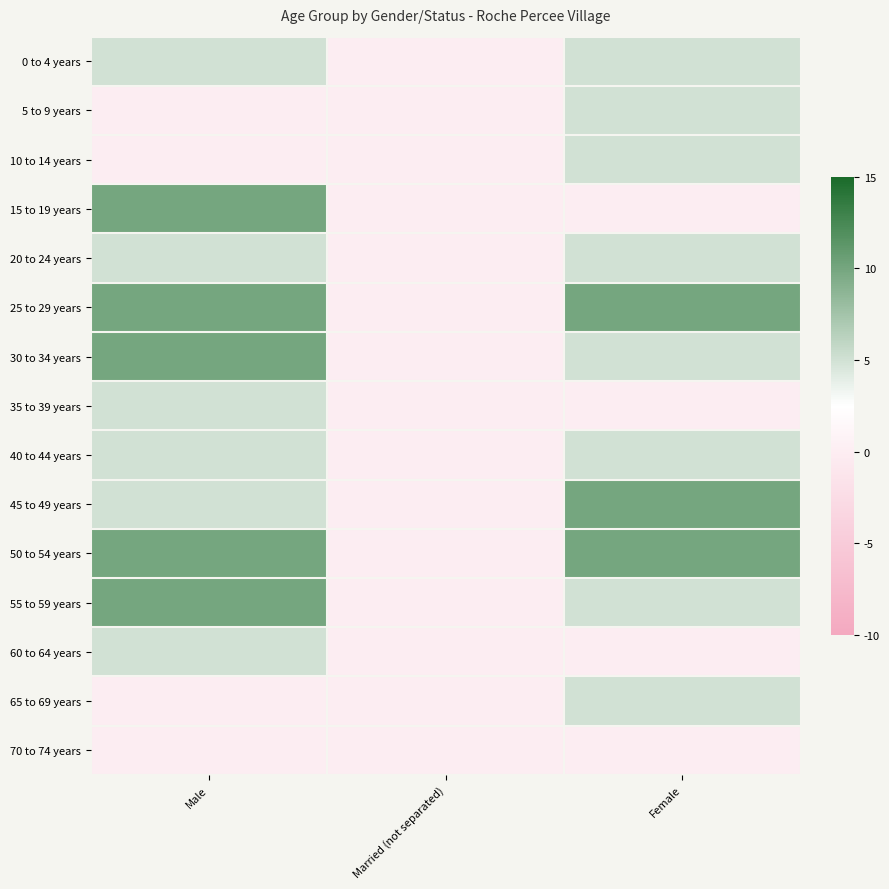

Rank the series by their maximum value, from highest to lowest.

15 to 19 years, 25 to 29 years, 30 to 34 years, 45 to 49 years, 50 to 54 years, 55 to 59 years, 0 to 4 years, 5 to 9 years, 10 to 14 years, 20 to 24 years, 35 to 39 years, 40 to 44 years, 60 to 64 years, 65 to 69 years, 70 to 74 years